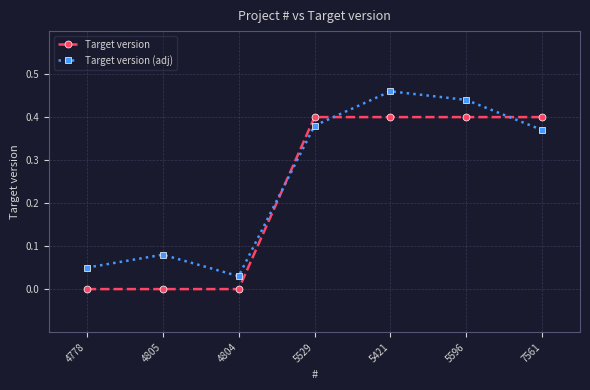

How many lines are shown in the chart?

2